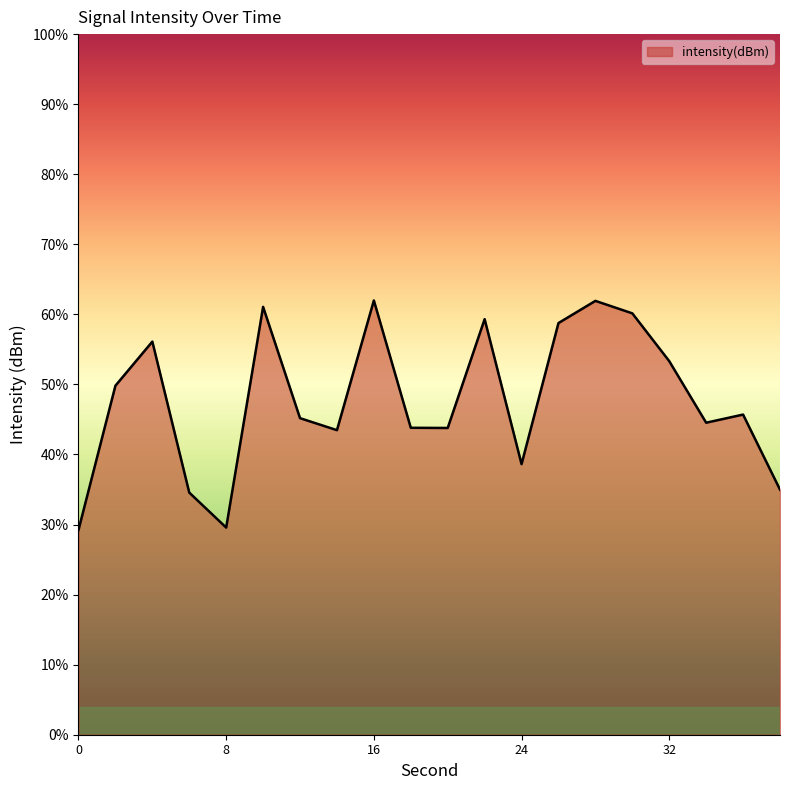

What is the smallest value displayed?

29.2